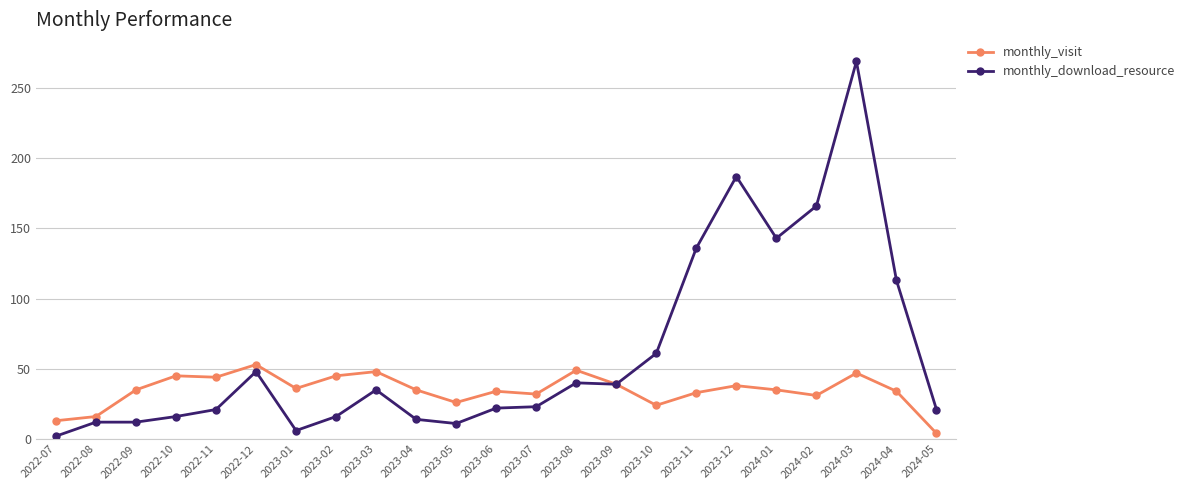

Which series has the largest total across all categories?

monthly_download_resource